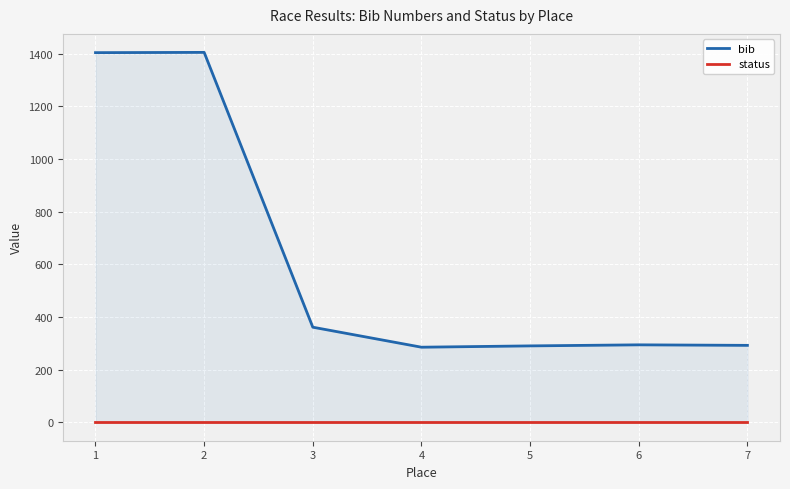

How many distinct data groups are displayed?

2